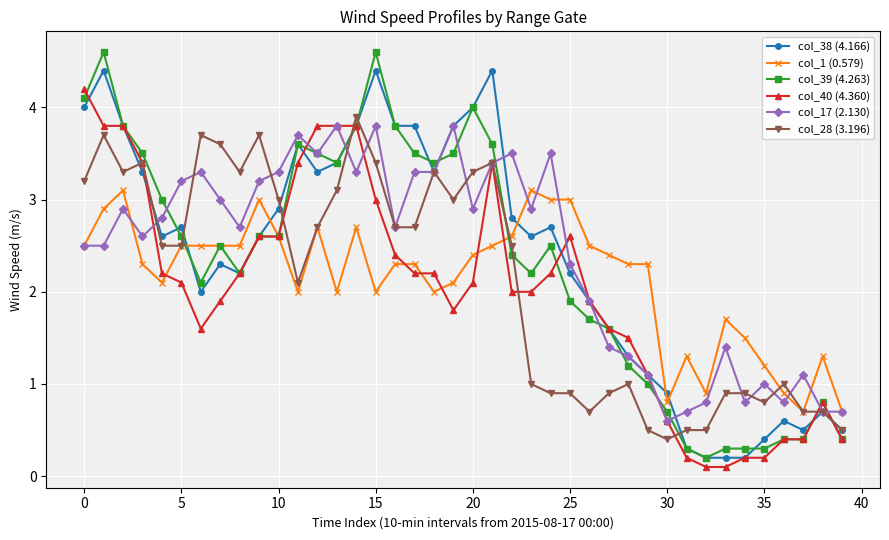

What is the lowest value of the col_1 (0.579) series?

0.7